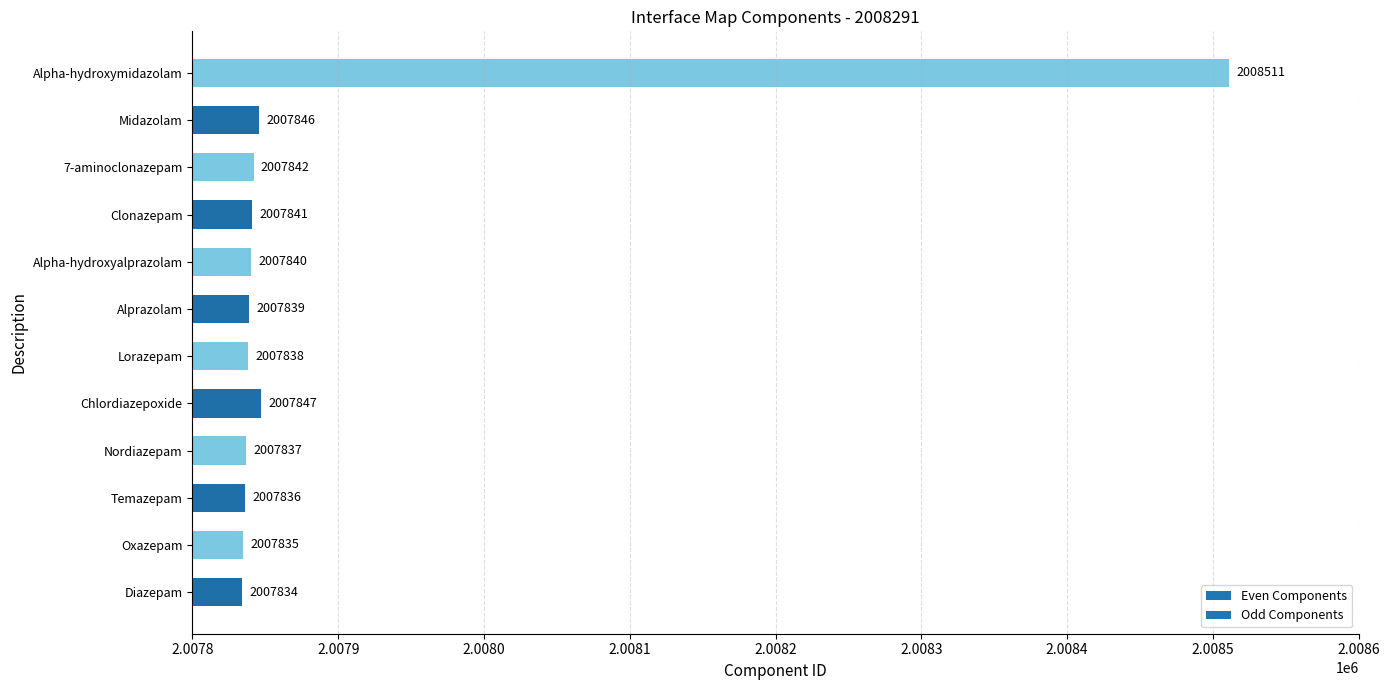

Between Alpha-hydroxymidazolam and Alprazolam, which is larger?

Alpha-hydroxymidazolam